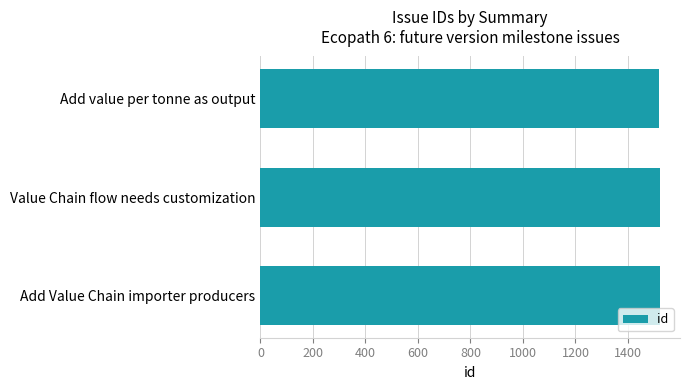

What is the average value?

1521